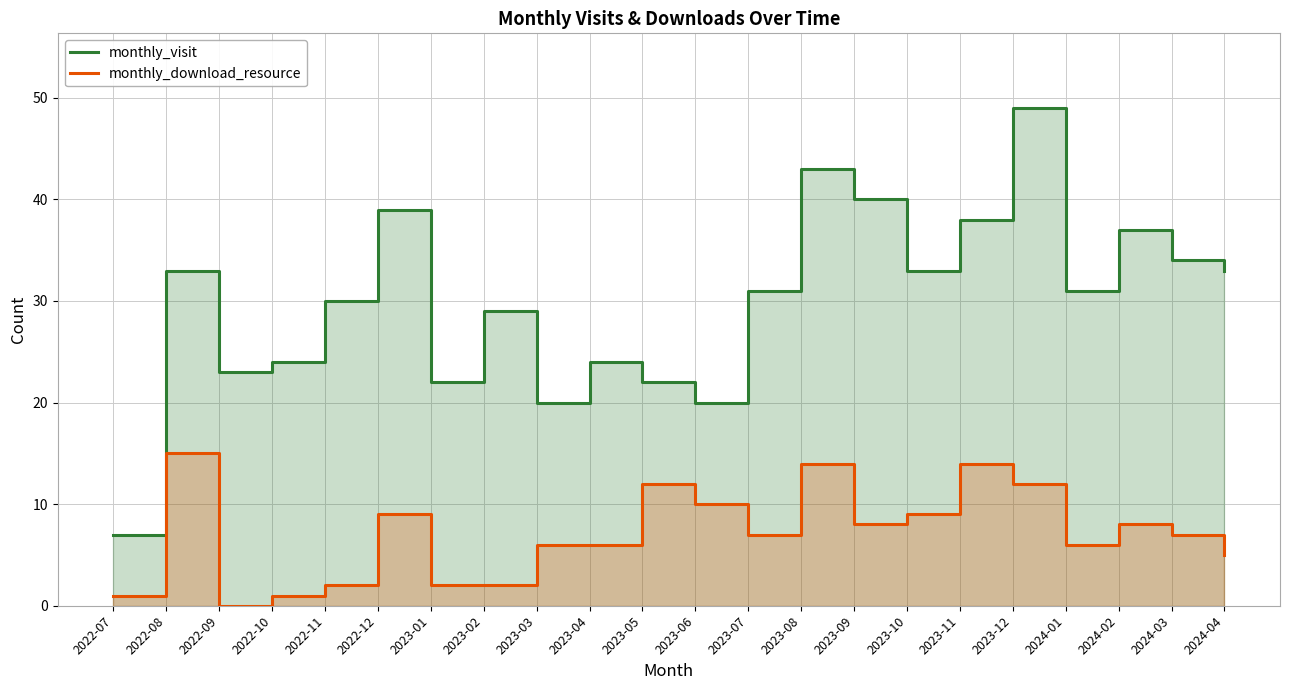

True or false: monthly_visit has a value of 24 at 2022-10.

True